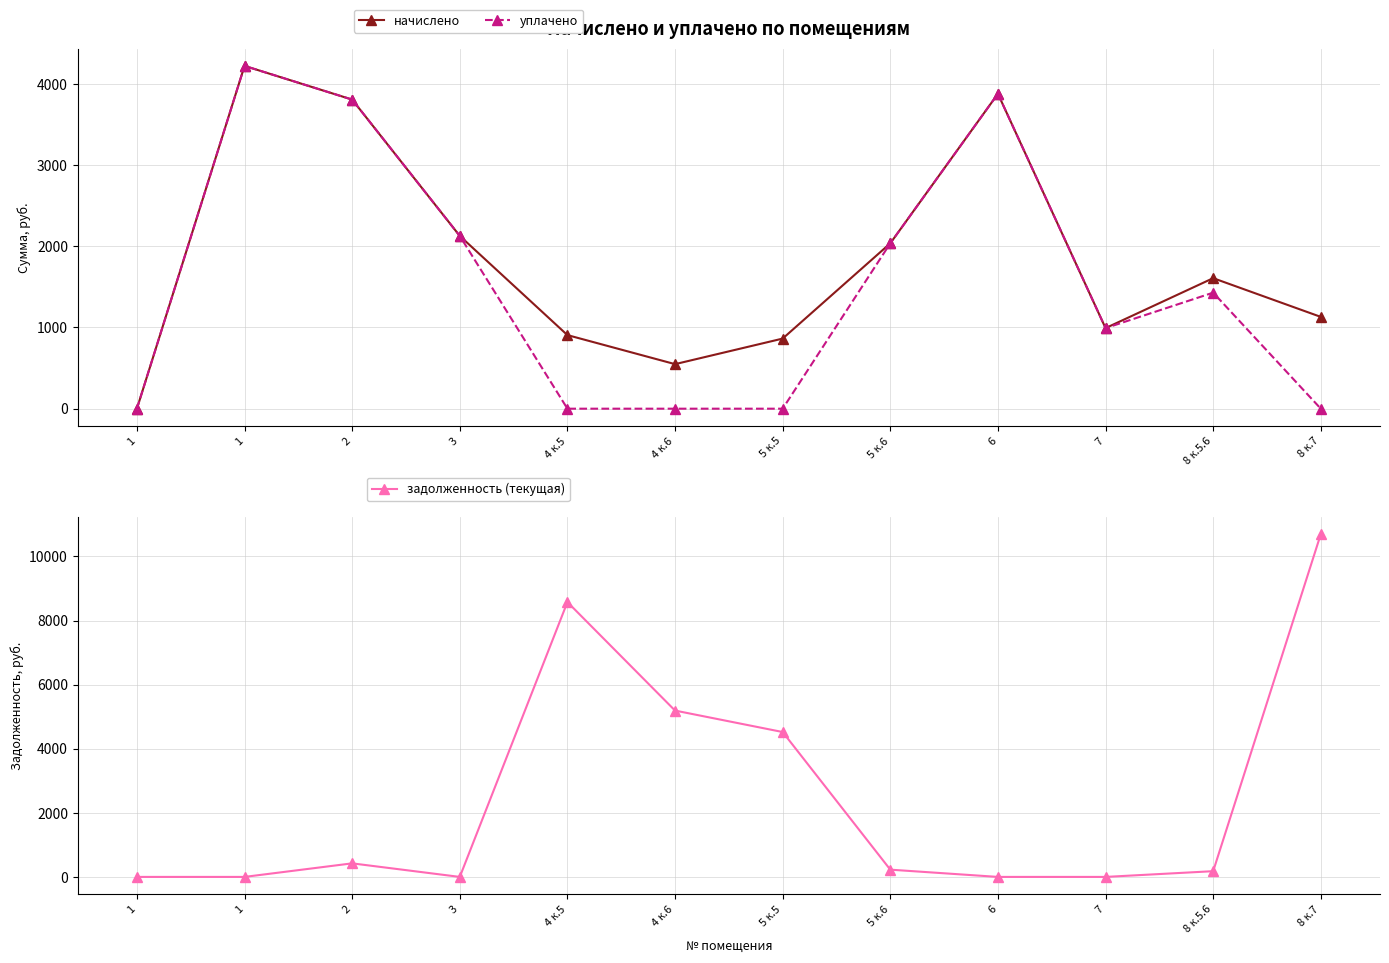

What is the label of the 4th point from the right?

6